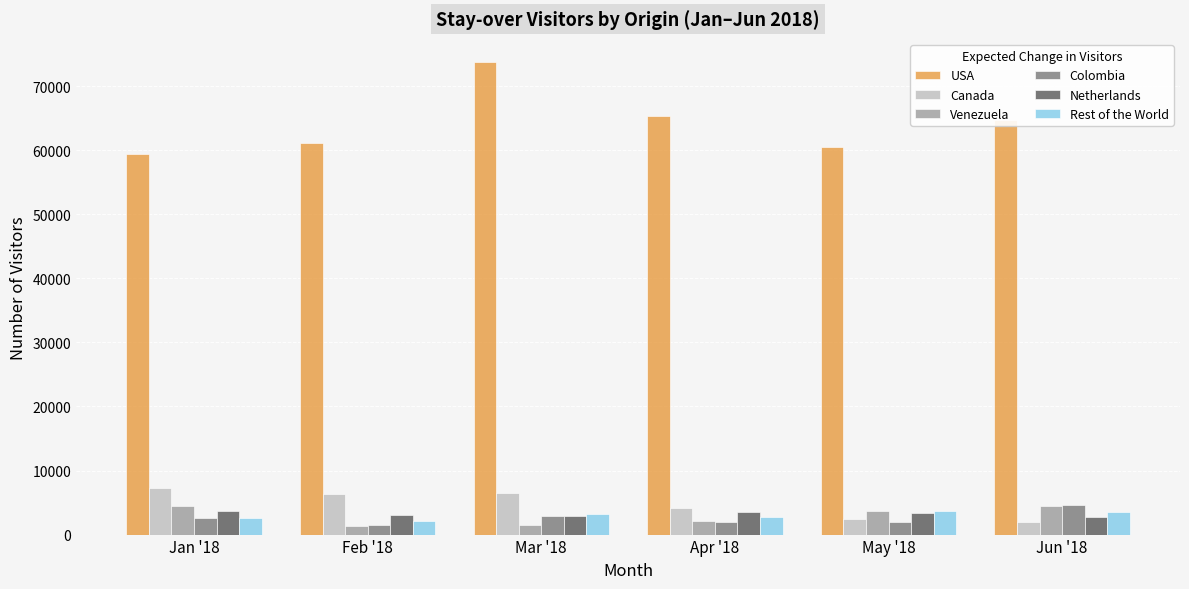

What is the sum of all USA values?

384872